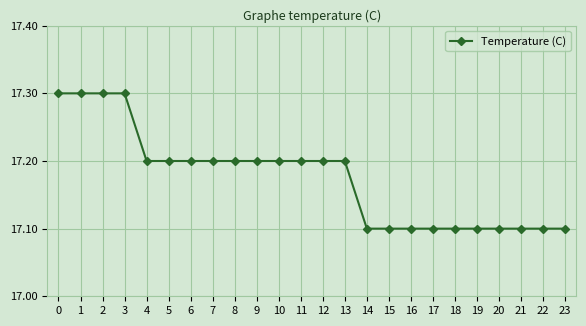

Reading left to right, extract all data points from this chart.

0=17.3	1=17.3	2=17.3	3=17.3	4=17.2	5=17.2	6=17.2	7=17.2	8=17.2	9=17.2	10=17.2	11=17.2	12=17.2	13=17.2	14=17.1	15=17.1	16=17.1	17=17.1	18=17.1	19=17.1	20=17.1	21=17.1	22=17.1	23=17.1